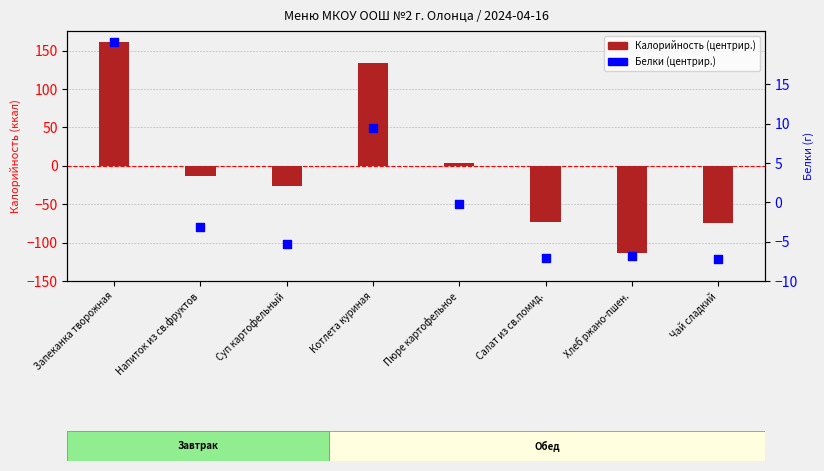

What are all the series names shown in the legend?

Калорийность (центрир.), Белки (центрир.)